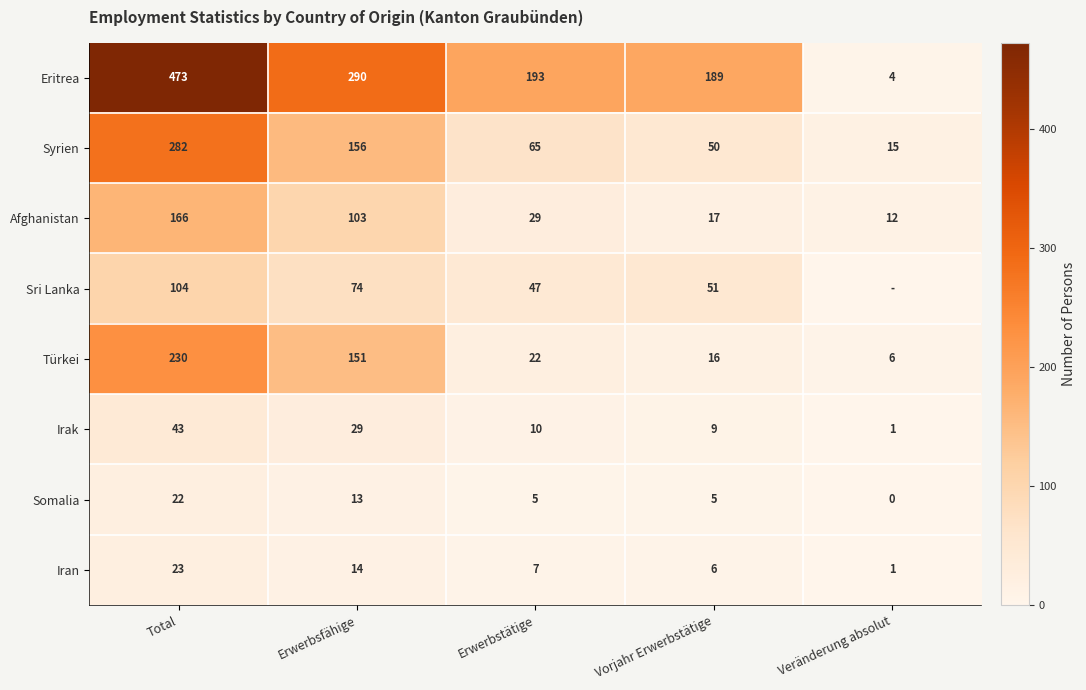

The value of Irak at Erwerbstätige is 16. True or false?

False